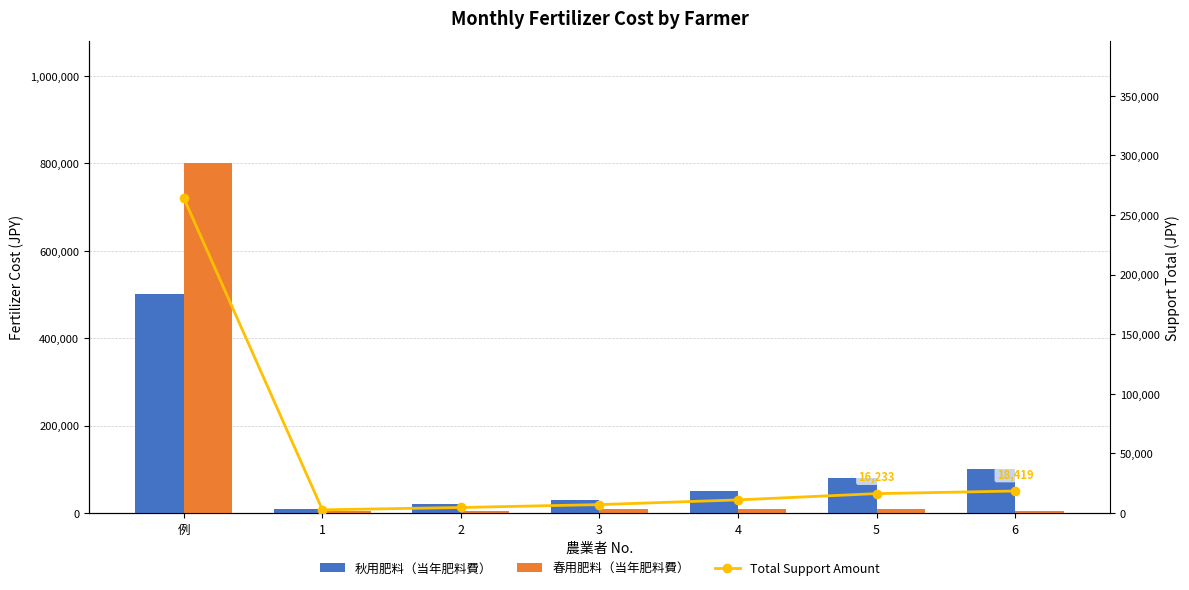

What is the sum of the Total Support Amount values at 1 and 5?

18866